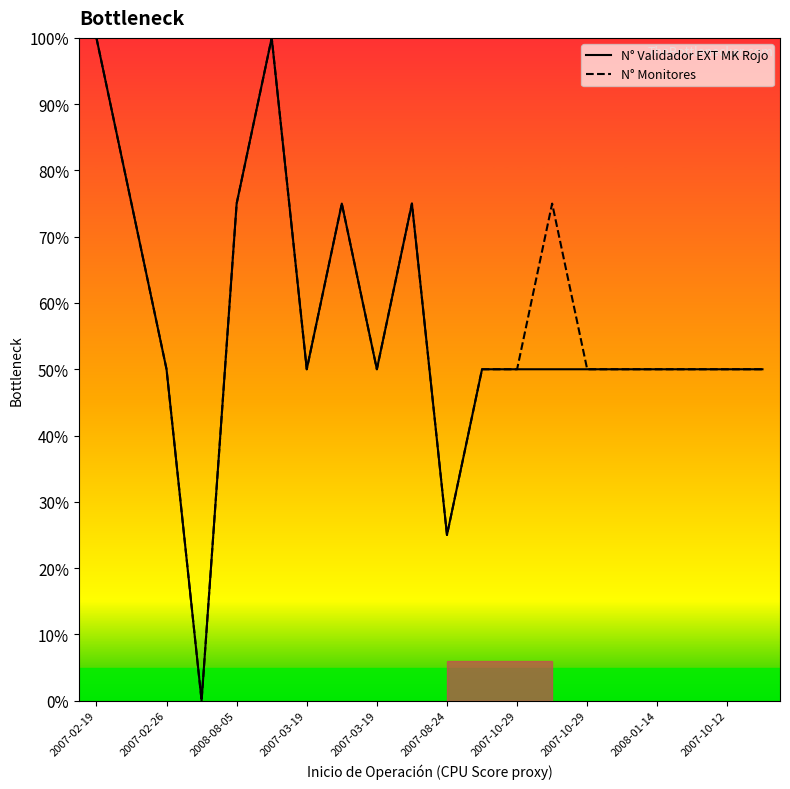

Which series has the largest range (max minus min)?

N° Validador EXT MK Rojo